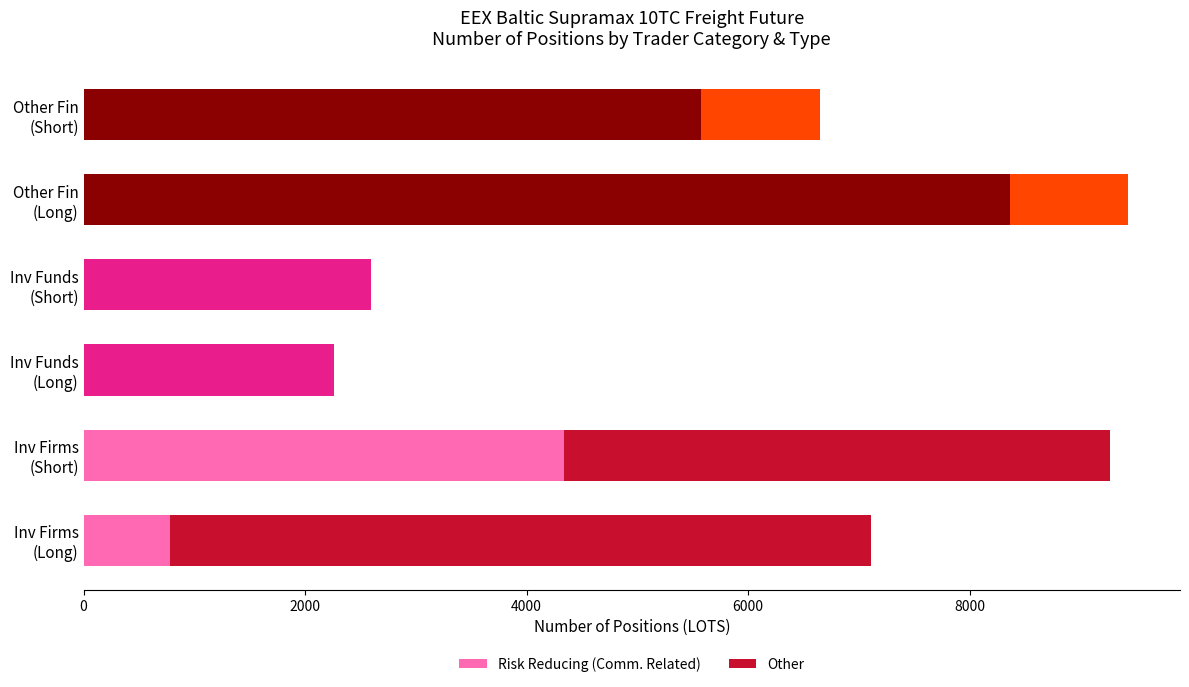

How many categories are shown in the chart?

6